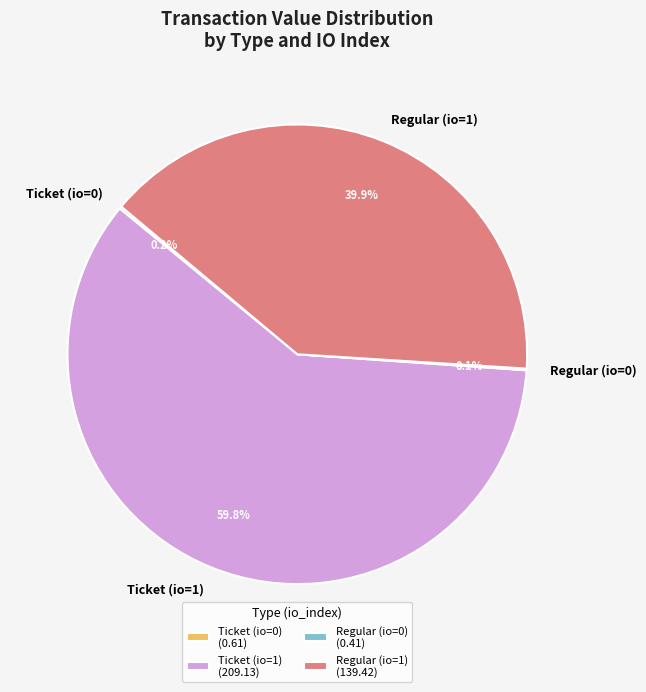

To the nearest percent, what is the difference between the largest and smallest slice percentages?

60%